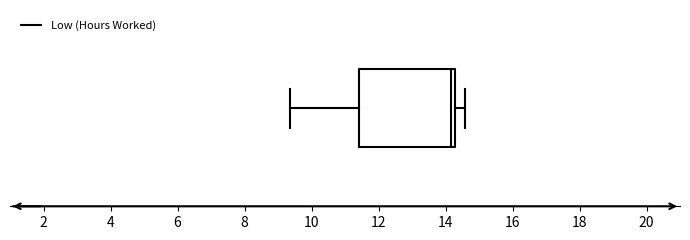

Transcribe this box plot: give where the median line is, the range the box spans, and where the two whiskers end, as read against the x-axis. The values are not printed on the chart, so give them approximately, as read against the axis.

median 14.2 (just left of the box's right edge), box 11.4 to 14.2, whiskers 9.4 to 14.6